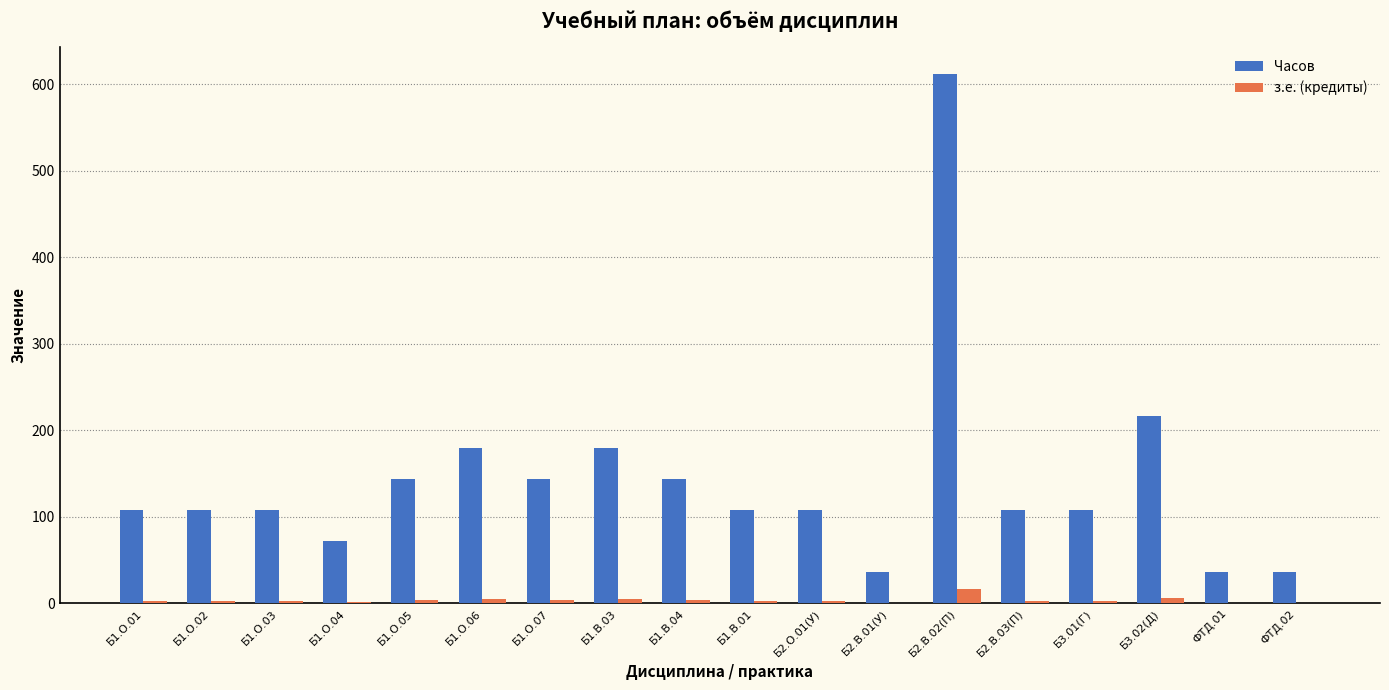

Is the value of з.е. (кредиты) at Б2.В.03(П) greater than the value of Часов at Б3.01(Г)?

No